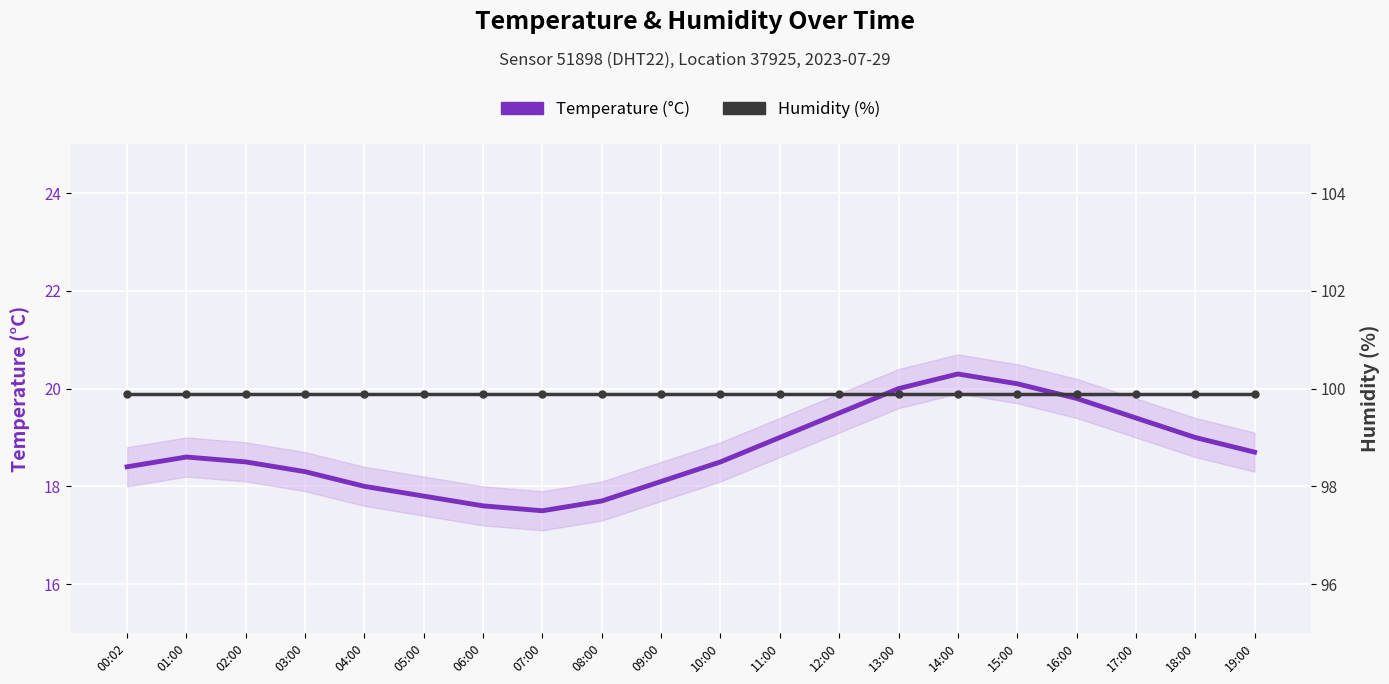

True or false: Humidity (%) has more than 1 points higher than both neighbors.

False